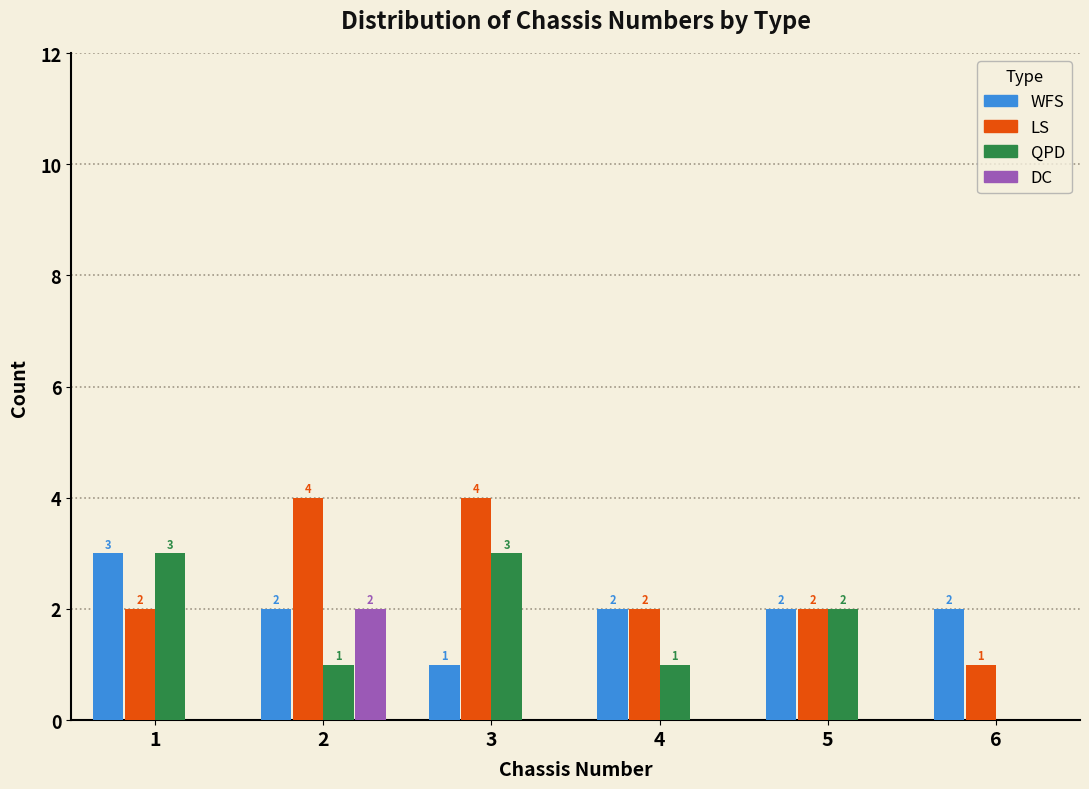

Reading left to right, list all the values displayed in this chart.

WFS: 1=3	2=2	3=1	4=2	5=2	6=2
LS: 1=2	2=4	3=4	4=2	5=2	6=1
QPD: 1=3	2=1	3=3	4=1	5=2	6=0
DC: 1=0	2=2	3=0	4=0	5=0	6=0